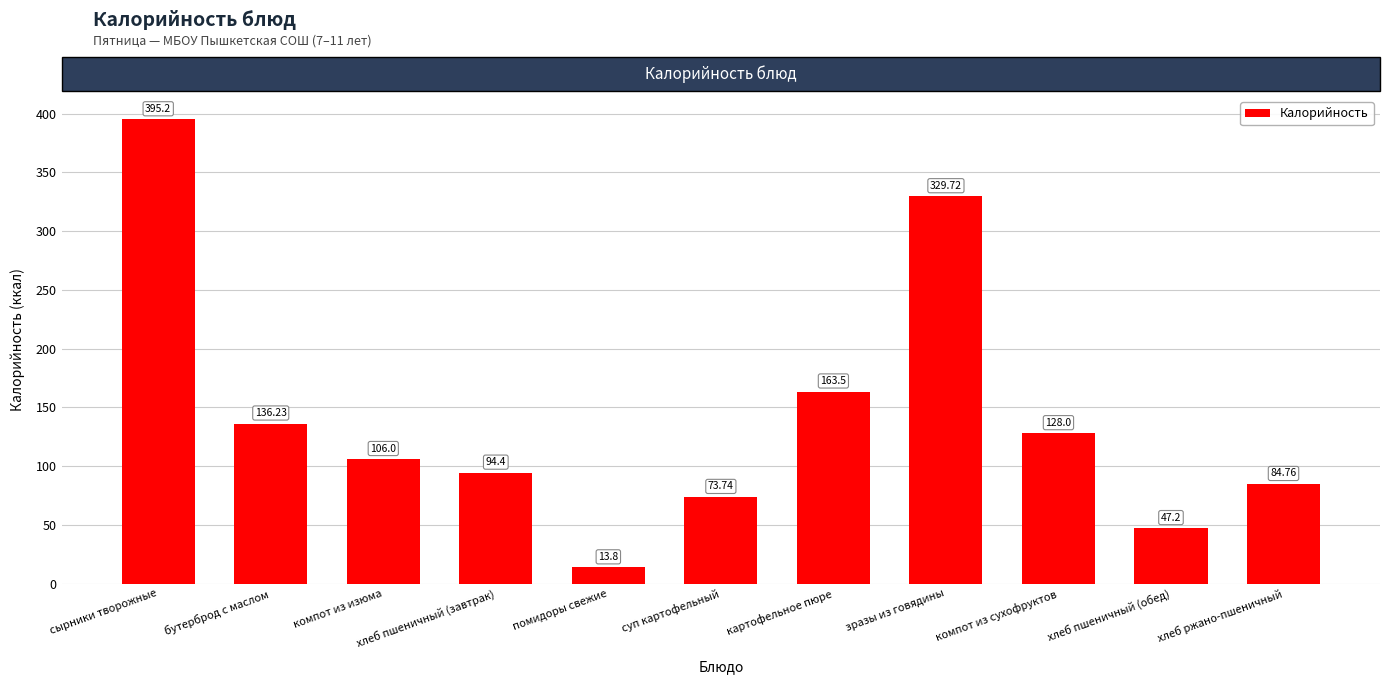

What is the value of the 10th bar from the left?

47.2